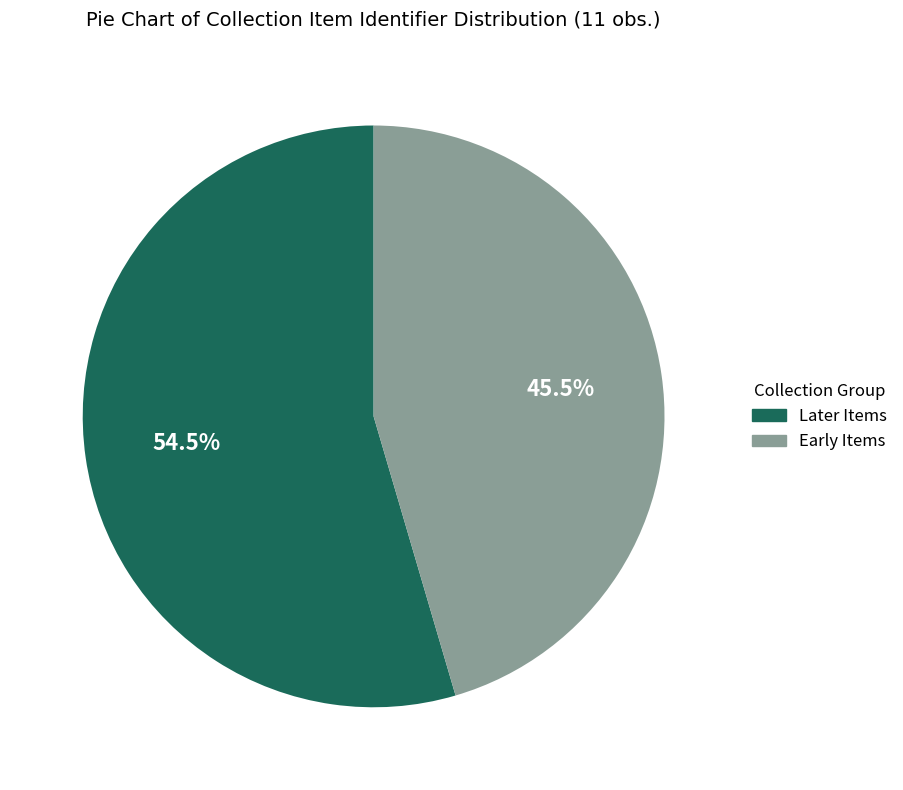

Is there any slice that represents more than half of the pie?

Yes